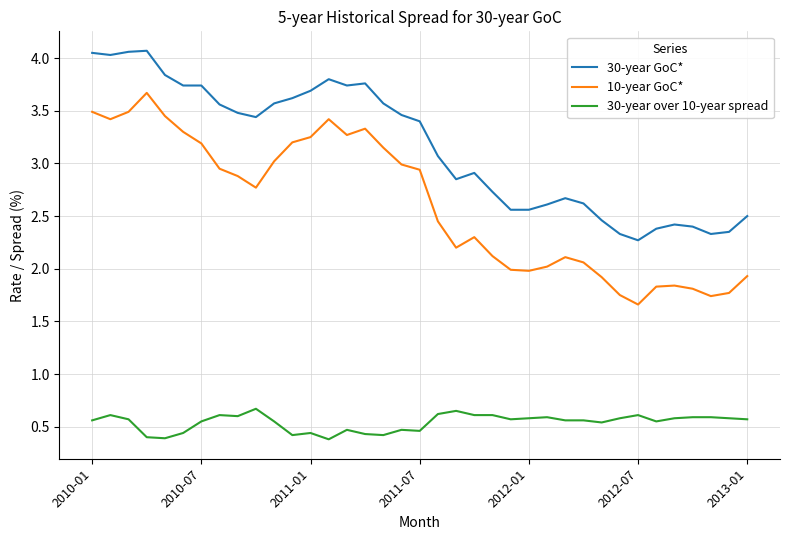

Which series has the widest spread of values?

10-year GoC*